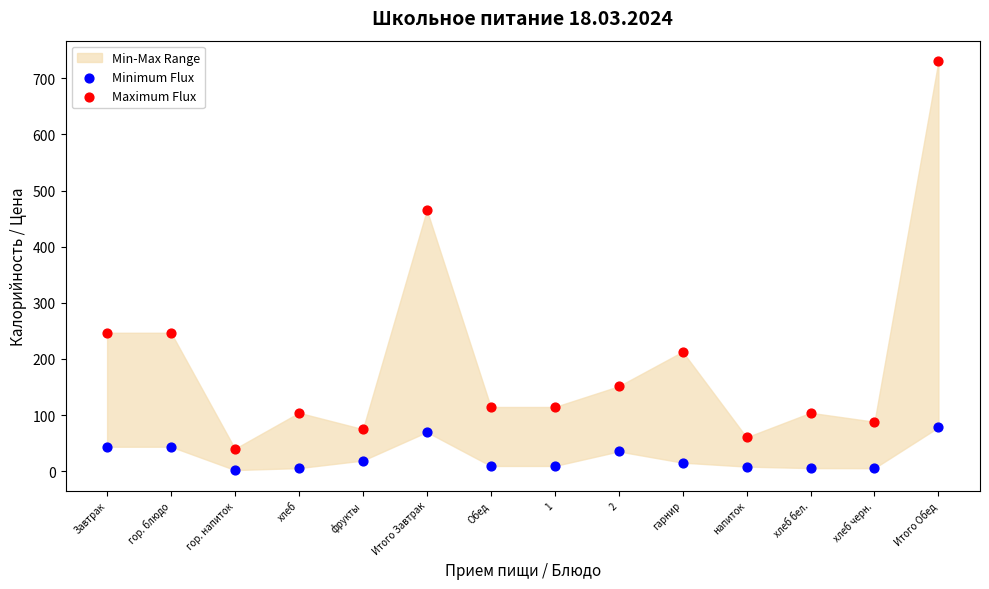

Which series has the largest Y range (max minus min)?

Maximum Flux